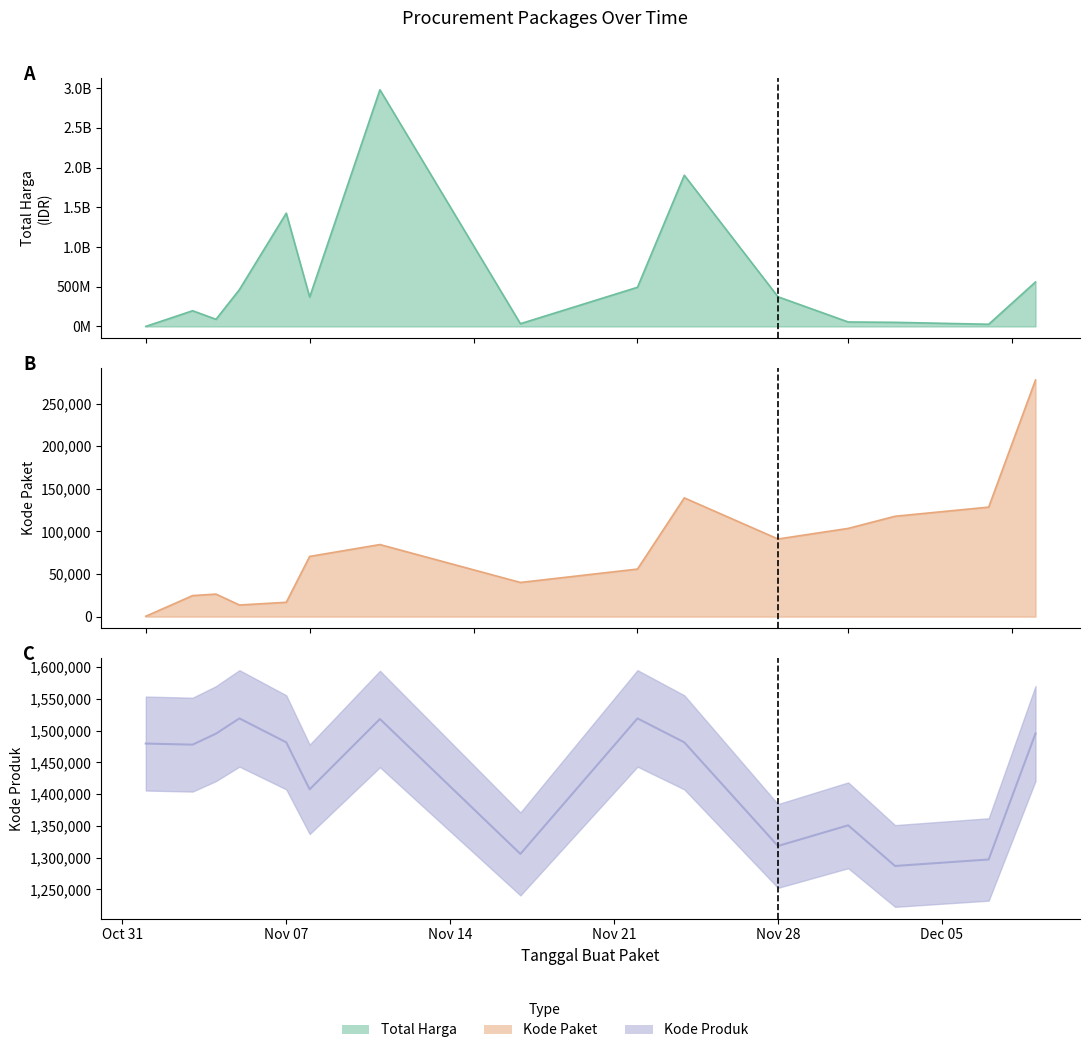

What is the difference between the Total Harga values at 2021-11-03 and 2021-12-09?

362309730